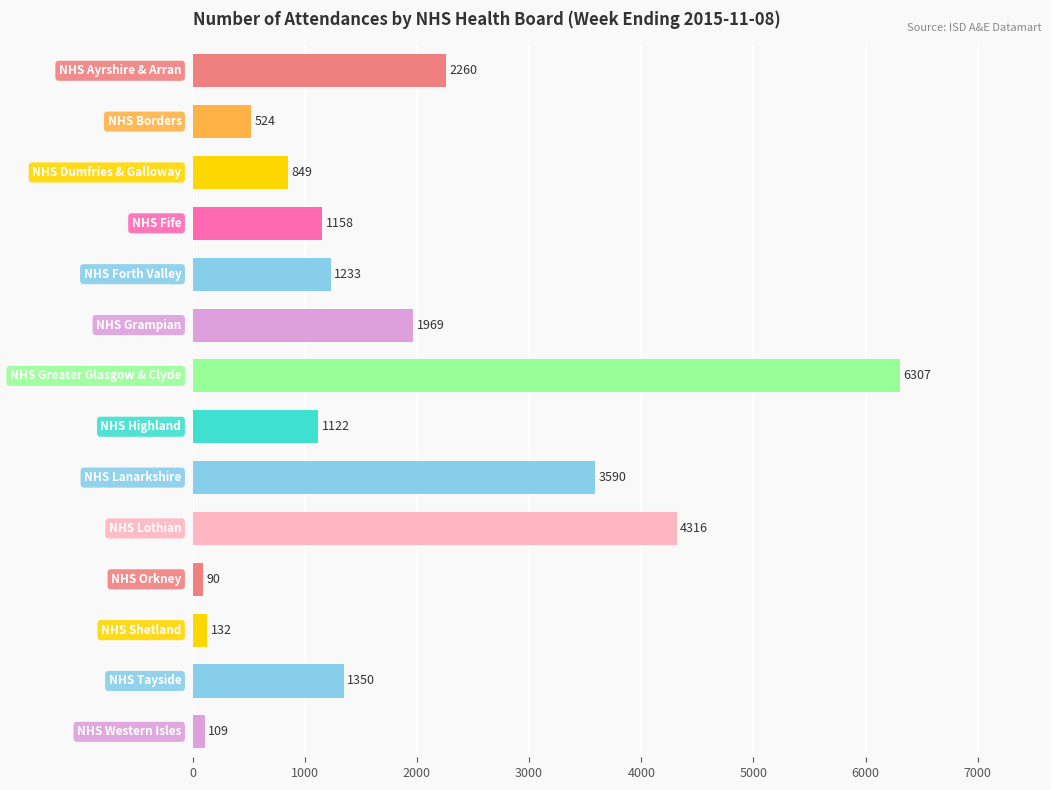

Does the chart contain any negative values?

No